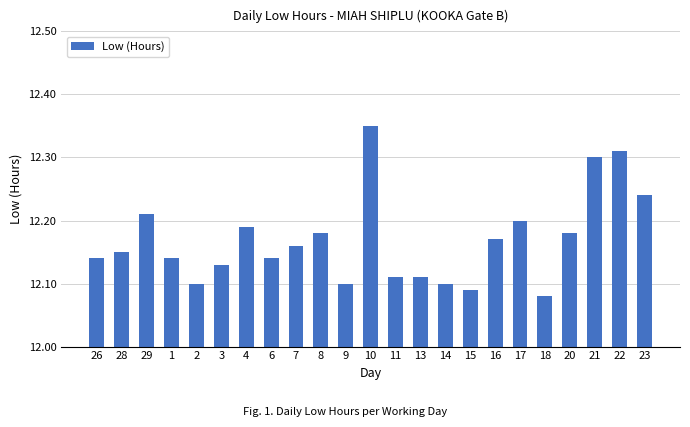

How many data points does each series have?

23